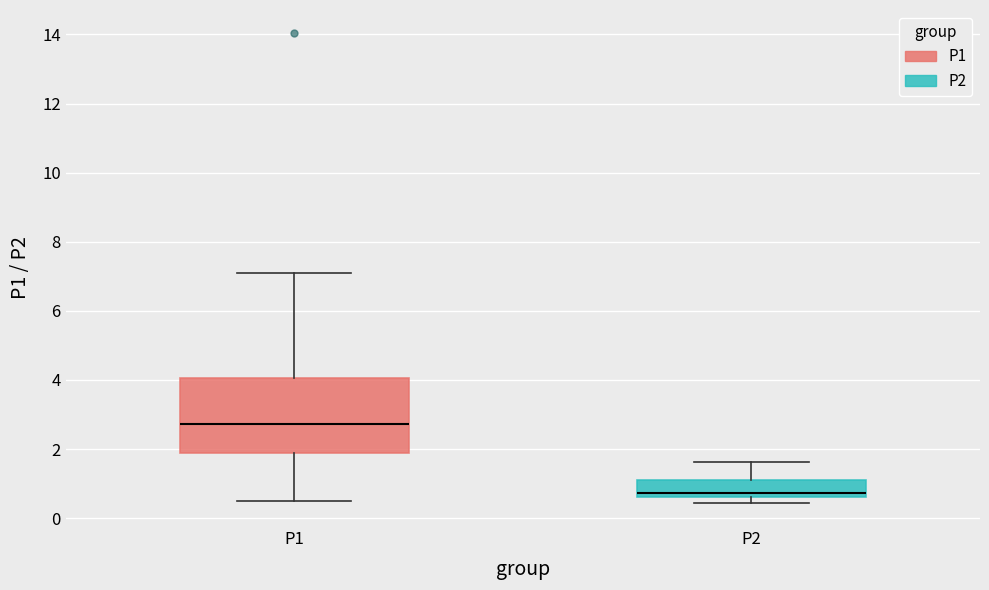

Reading left to right, transcribe this box plot: for each box, give where its median line is, the range the box spans, and where its two whiskers end, as read against the y-axis. The values are not printed on the chart, so give them approximately, as read against the axis.

P1: median 2.8, box 1.8 to 4.0, whiskers 0.6 to 7.2
P2: median 0.8, box 0.6 to 1.2, whiskers 0.4 to 1.6